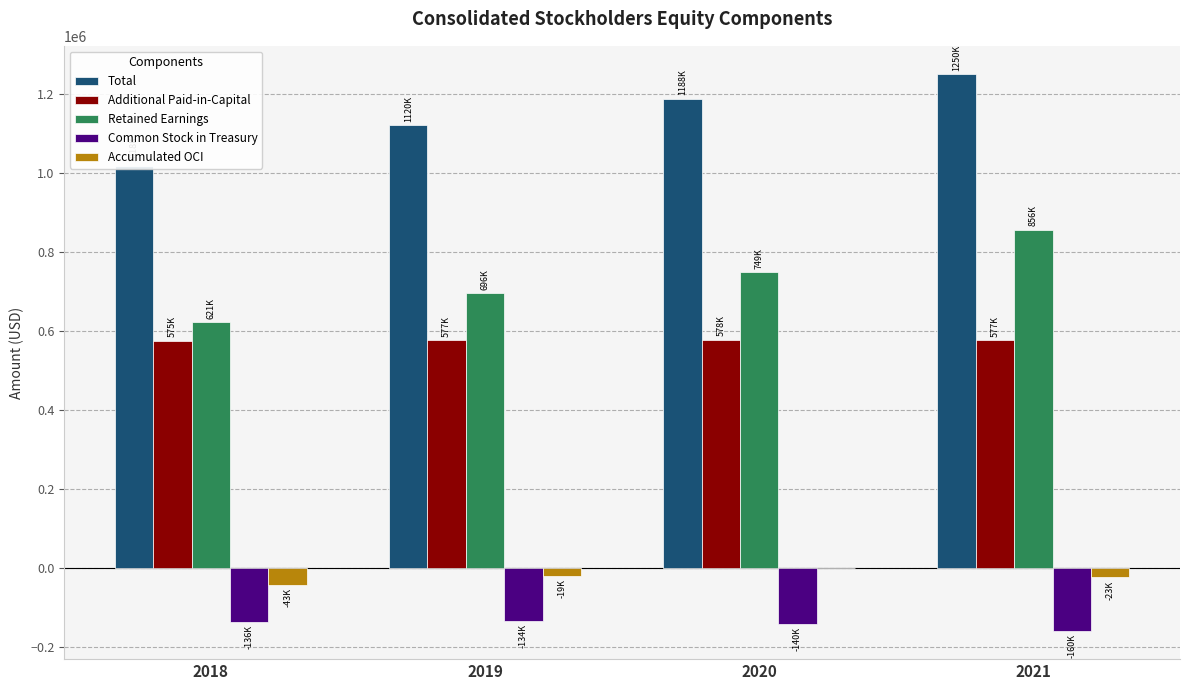

Count the number of categories in the chart.

4